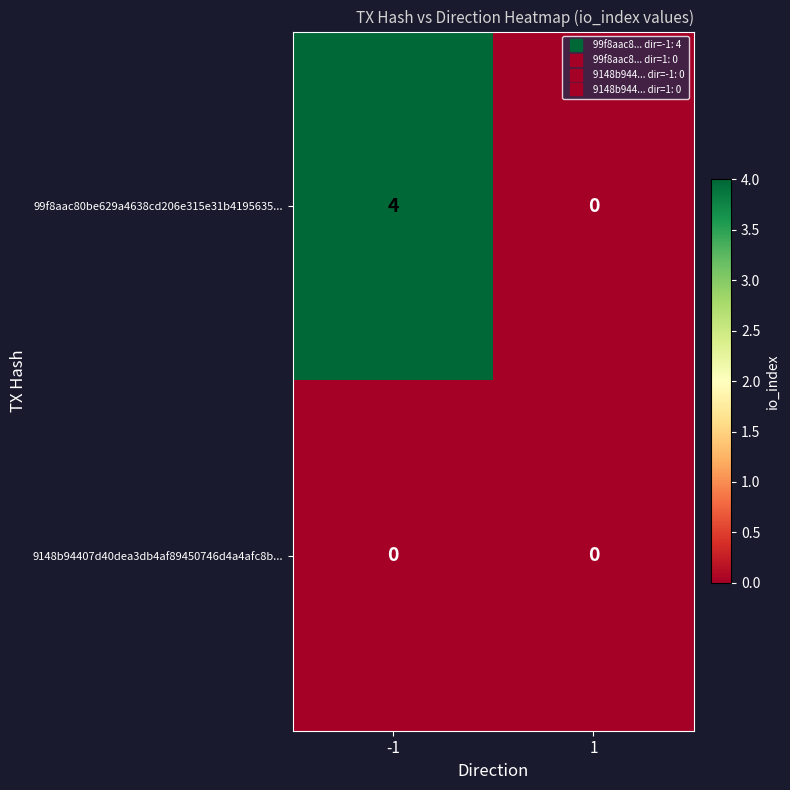

Which series has the widest spread of values?

99f8aac80be629a4638cd206e315e31b4195635...